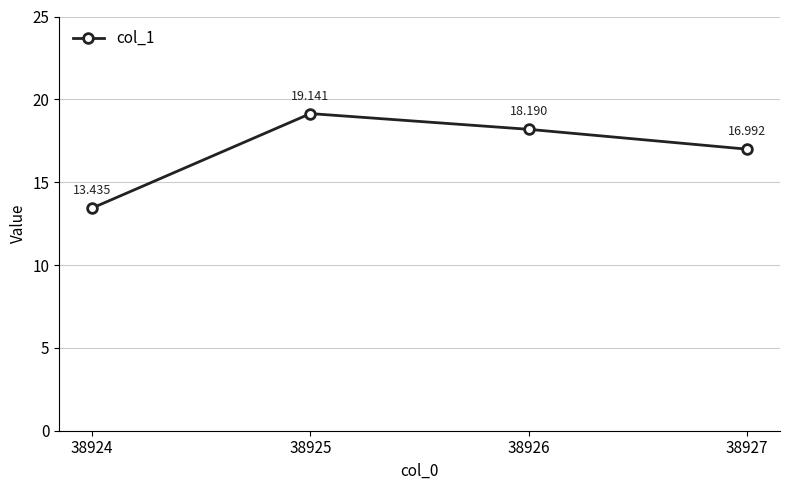

Rank the categories by value from highest to lowest.

38925, 38926, 38927, 38924